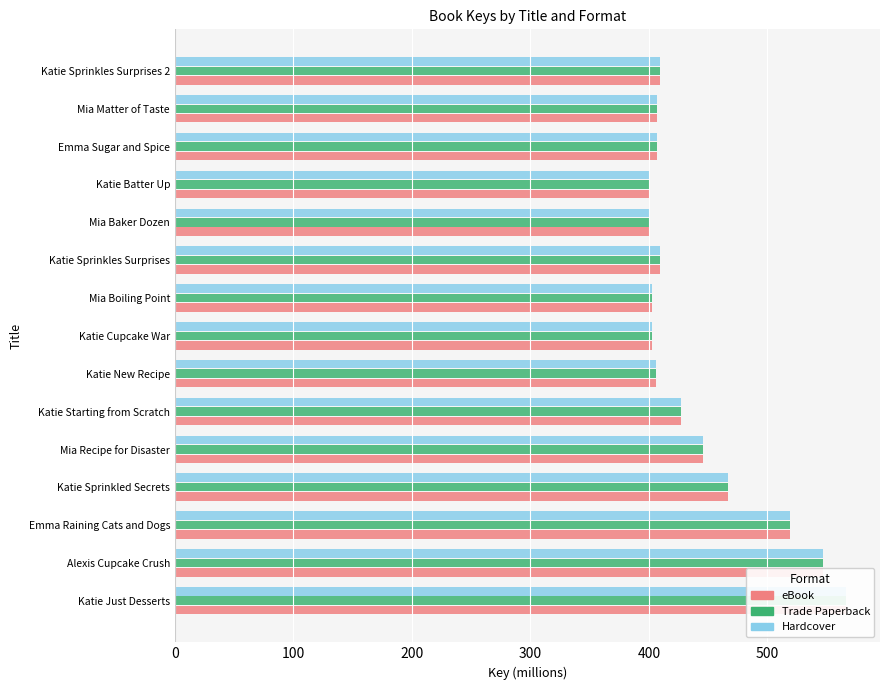

Reading left to right, list all the values displayed in this chart.

eBook: 566.6	546.6	519.3	467.0	445.3	426.8	405.9	402.5	402.6	409.2	400.4	400.3	406.8	406.6	409.2
Trade Paperback: 566.6	546.6	519.3	467.0	445.3	426.8	405.9	402.5	402.6	409.2	400.4	400.3	406.8	406.6	409.2
Hardcover: 566.6	546.6	519.3	467.0	445.3	426.8	405.9	402.5	402.6	409.2	400.4	400.3	406.8	406.6	409.2